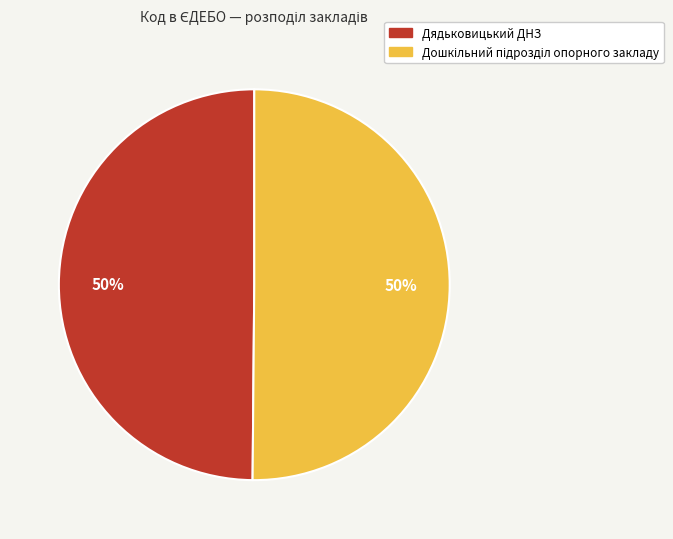

To the nearest percent, what portion does Дядьковицький ДНЗ represent?

50%